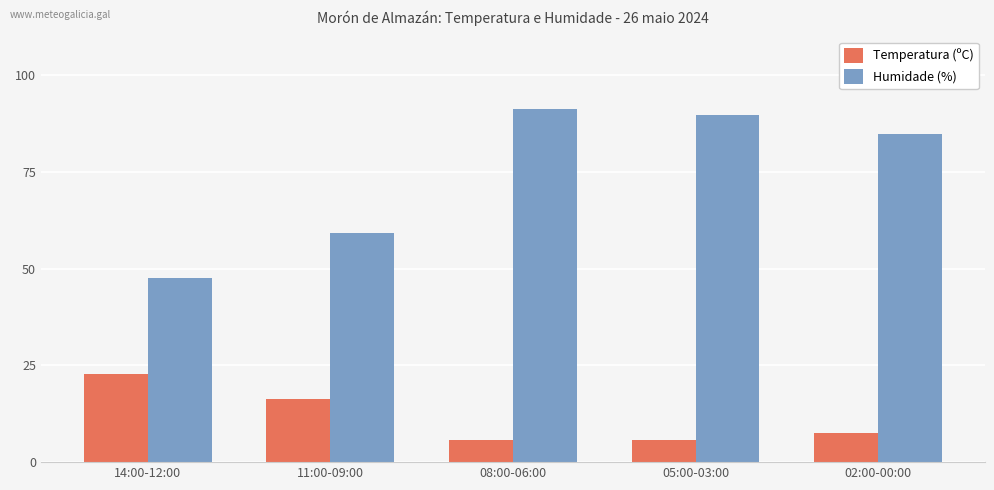

What is the average value of the Humidade (%) series?

74.5